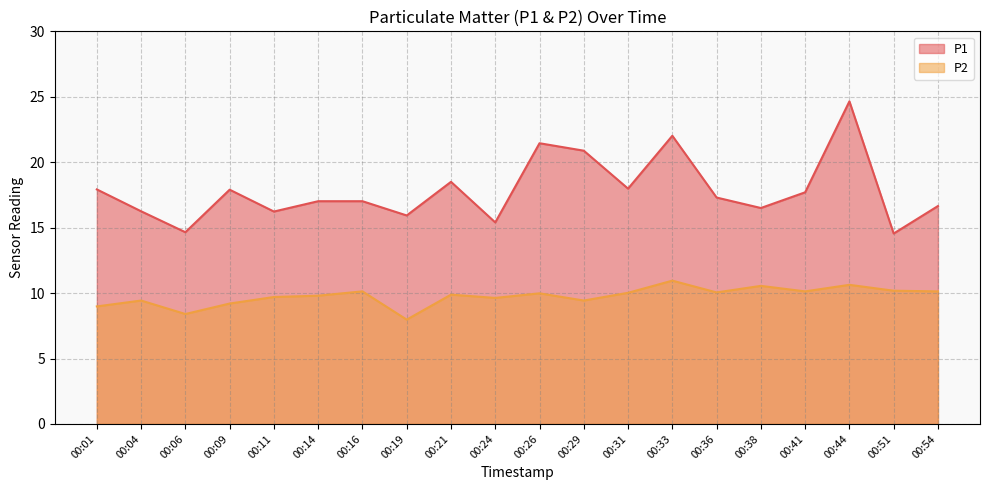

What is the approximate value of P1 at 00:31?

18.0